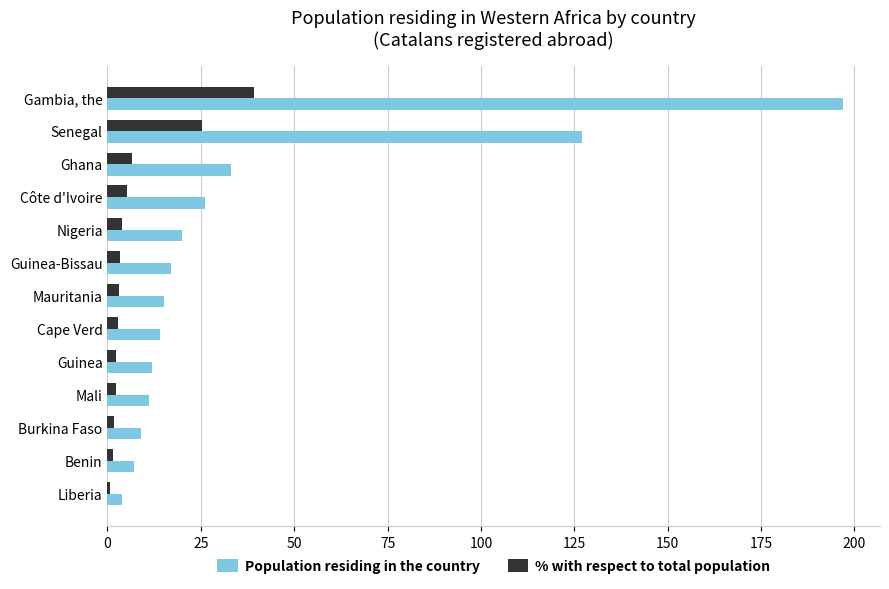

Which series changed the most between Côte d'Ivoire and Liberia?

Population residing in the country